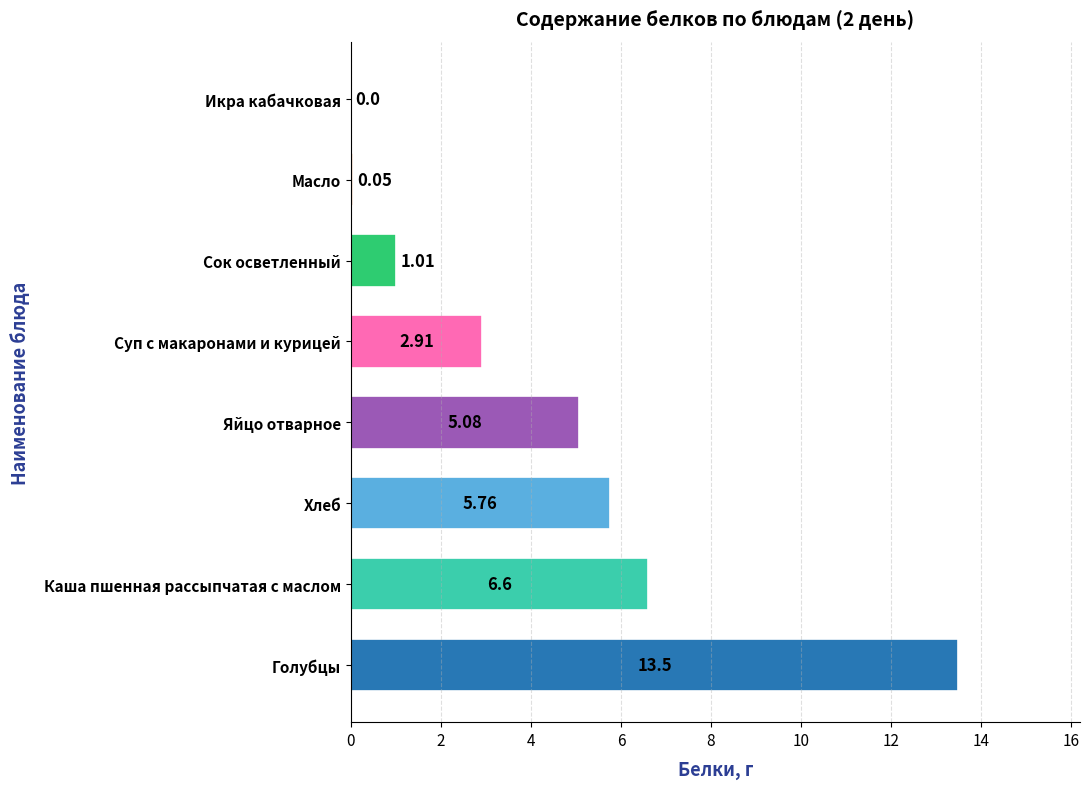

What is the sum of the values at Сок осветленный and Голубцы?

14.5